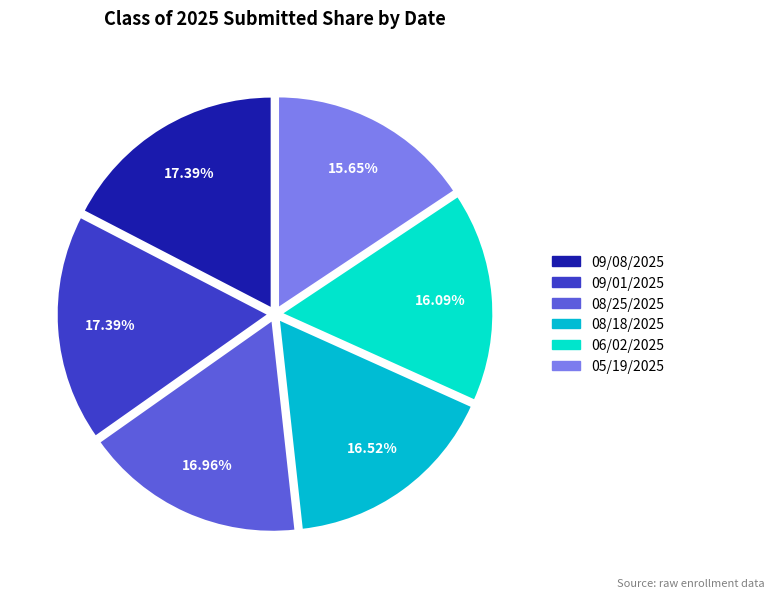

To the nearest percent, what is the difference between the largest and smallest slice percentages?

2%